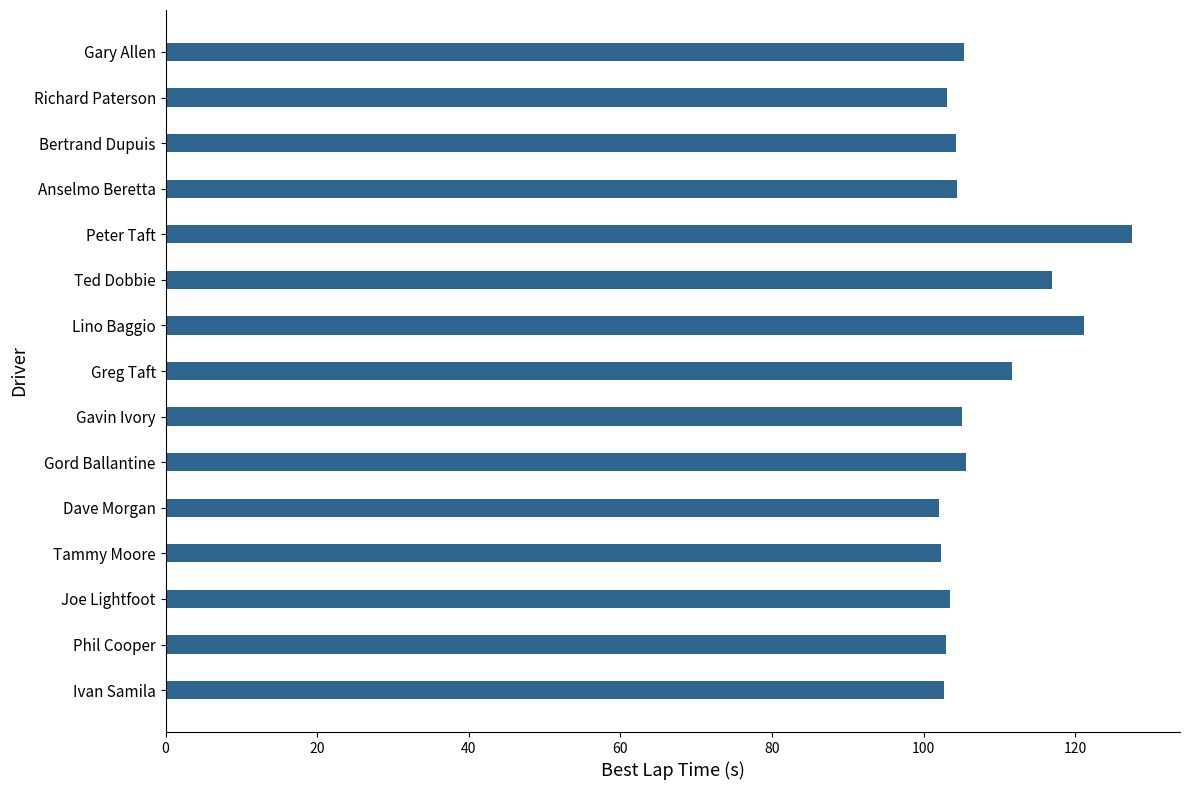

What is the difference between the maximum and minimum values?

25.4